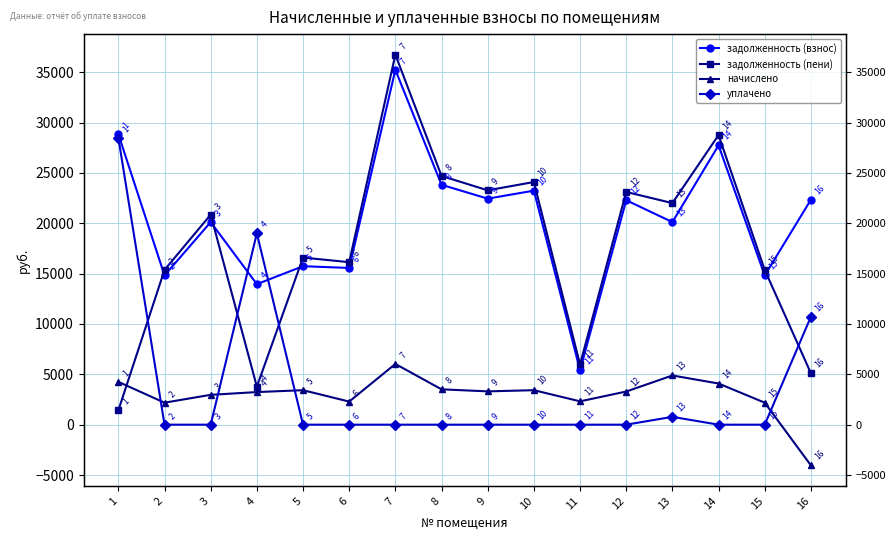

How many lines are shown in the chart?

4